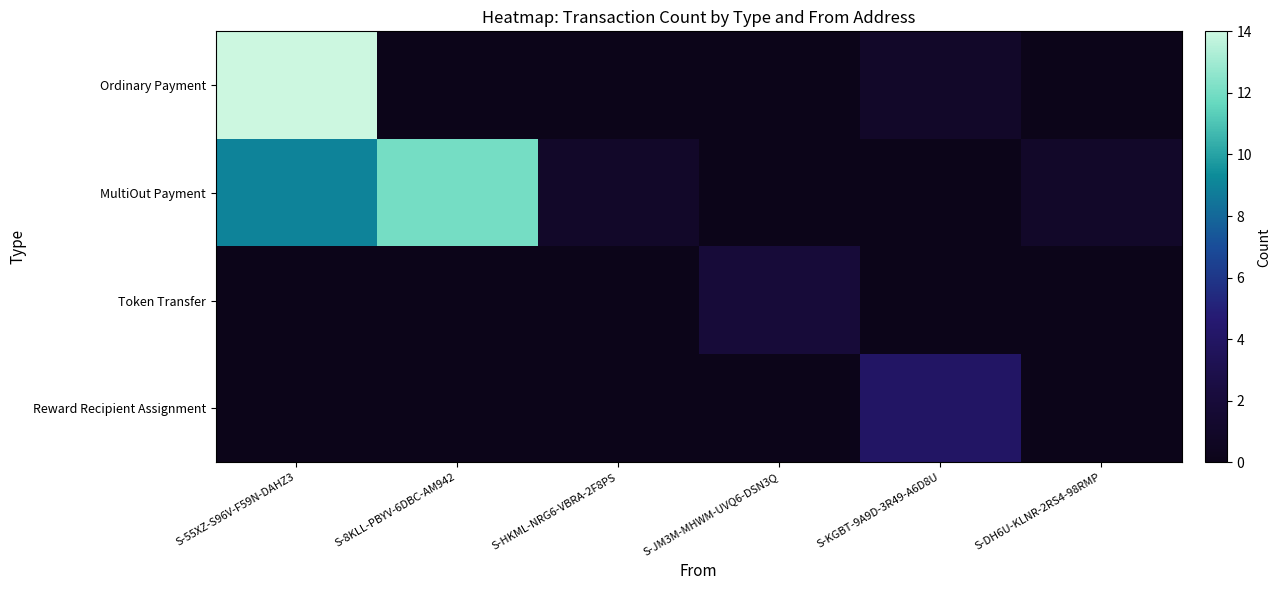

How many distinct data groups are displayed?

4